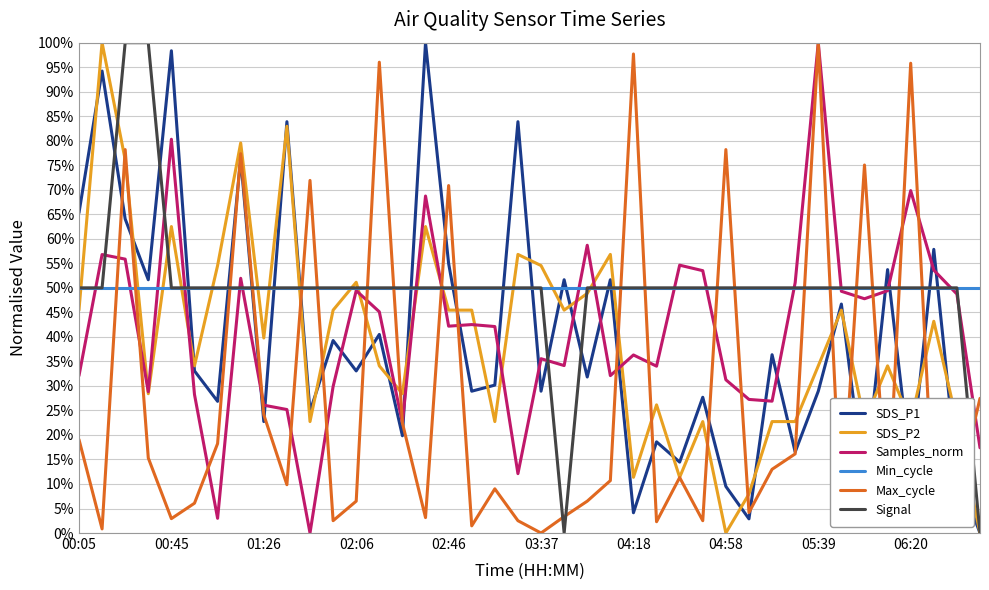

What is the greatest value displayed?

100.0